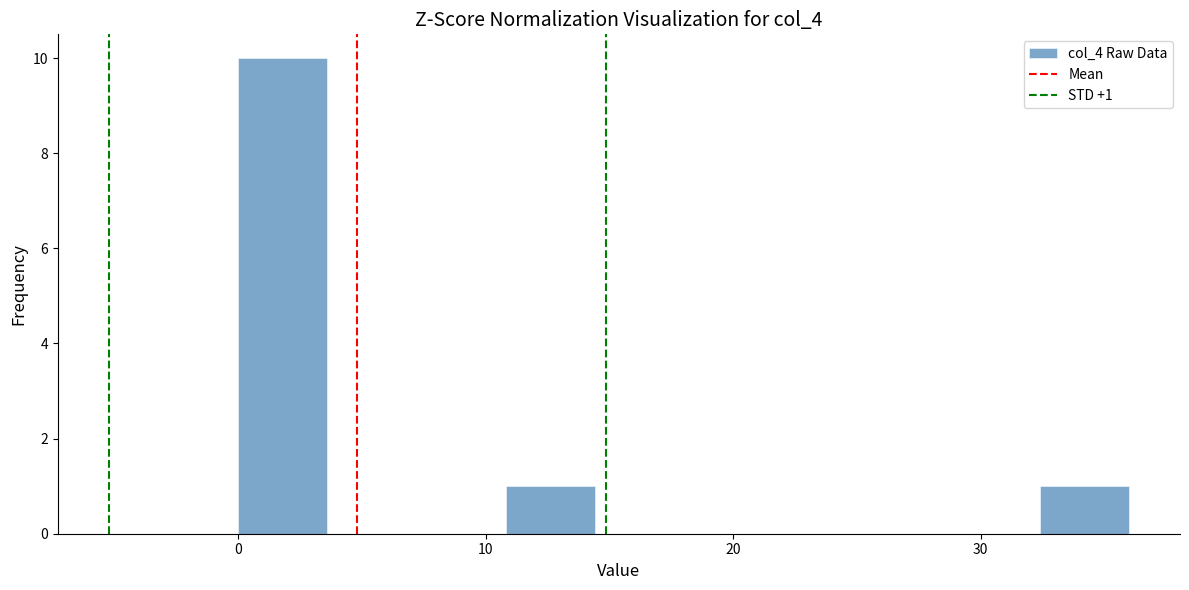

Read against the x-axis, roughly where is the centre of the tallest bar?

2